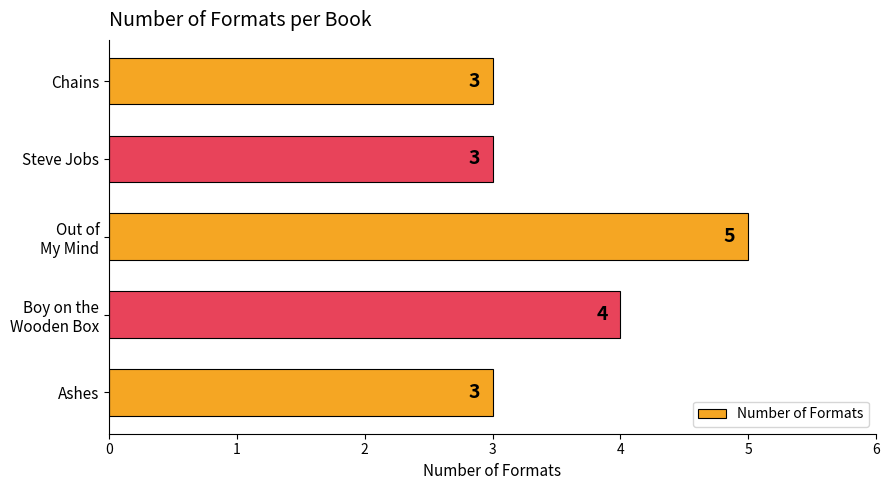

How many values are between 3 and 4?

4